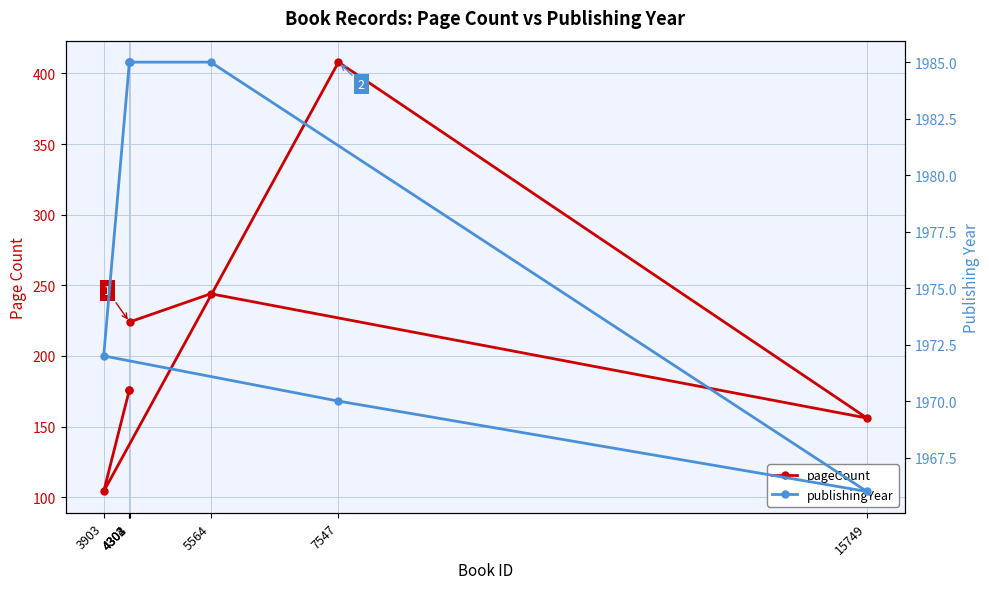

How many lines are shown in the chart?

2